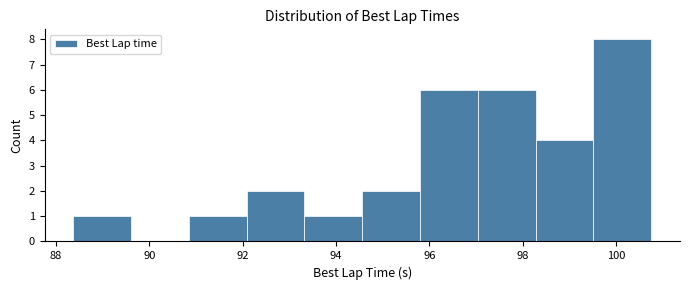

Reading left to right, list every bar in this chart as the range it spans on the x-axis followed by its height. Neither the bar edges nor the heights are printed on the chart, so give them approximately, as read against the axes.

88.4 to 89.6: 1
89.6 to 90.8: 0
90.8 to 92.0: 1
92.0 to 93.4: 2
93.4 to 94.6: 1
94.6 to 95.8: 2
95.8 to 97.0: 6
97.0 to 98.2: 6
98.2 to 99.6: 4
99.6 to 100.8: 8